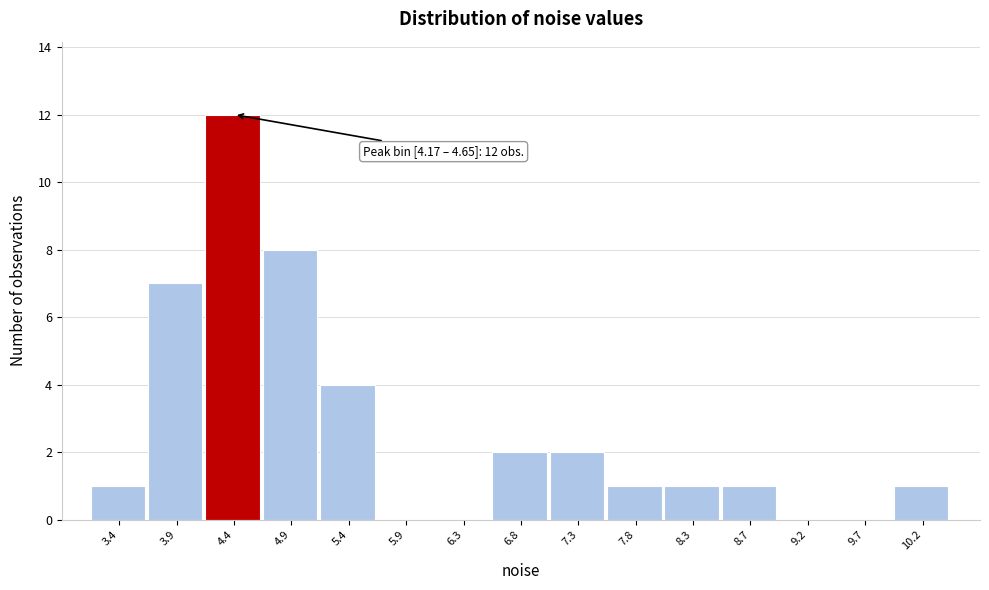

Which range on the x-axis has the tallest bar?

4.15 to 4.65